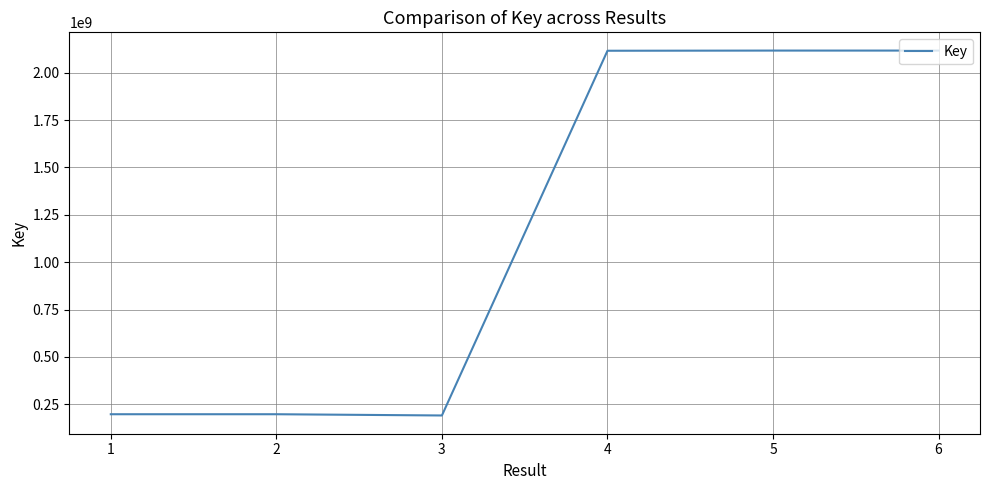

What is the ratio of the value at 3 to the value at 5?

0.1